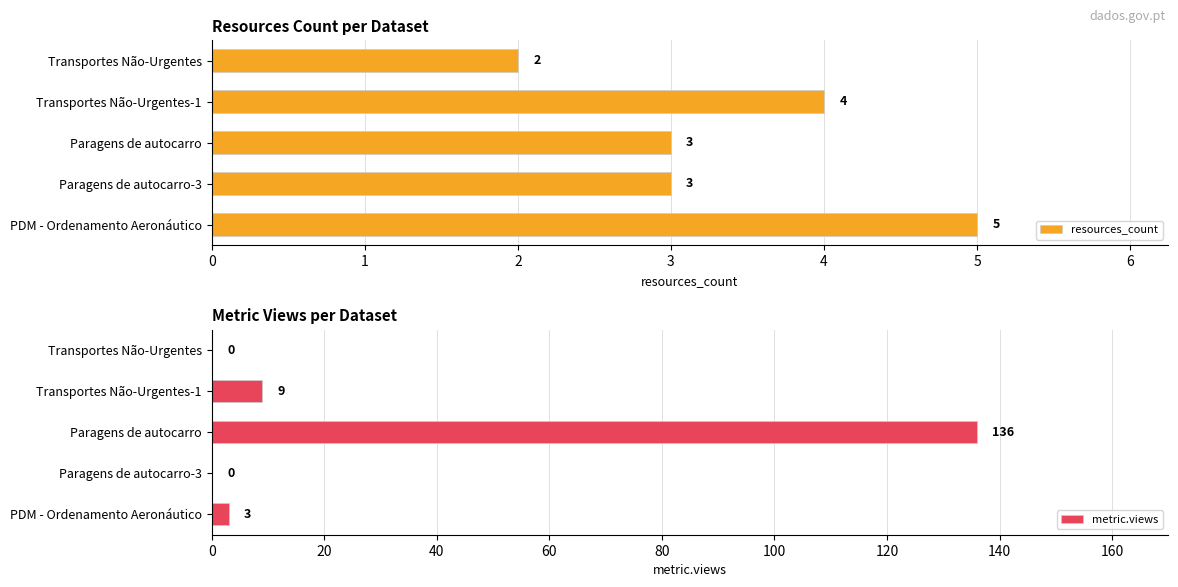

What are all the series names shown in the legend?

resources_count, metric.views